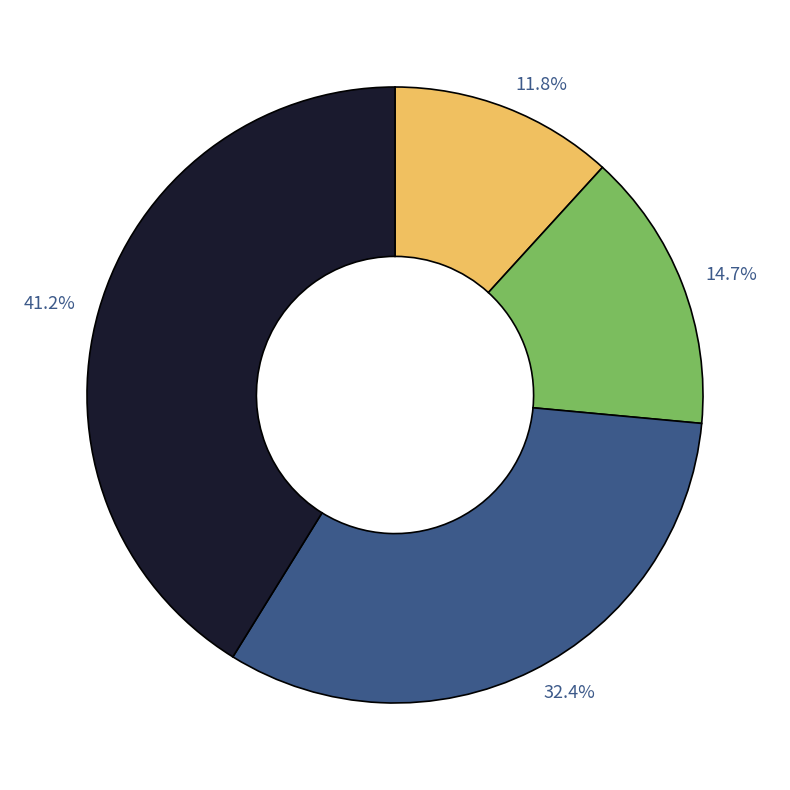

Is there any slice that represents more than half of the pie?

No